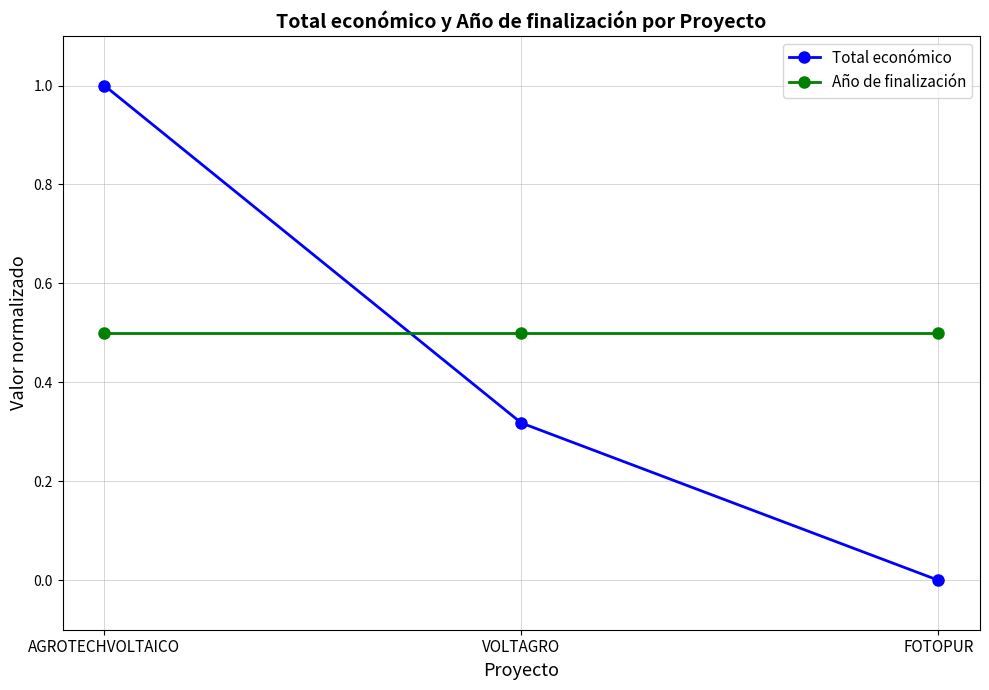

What is the label of the 2nd point from the left?

VOLTAGRO